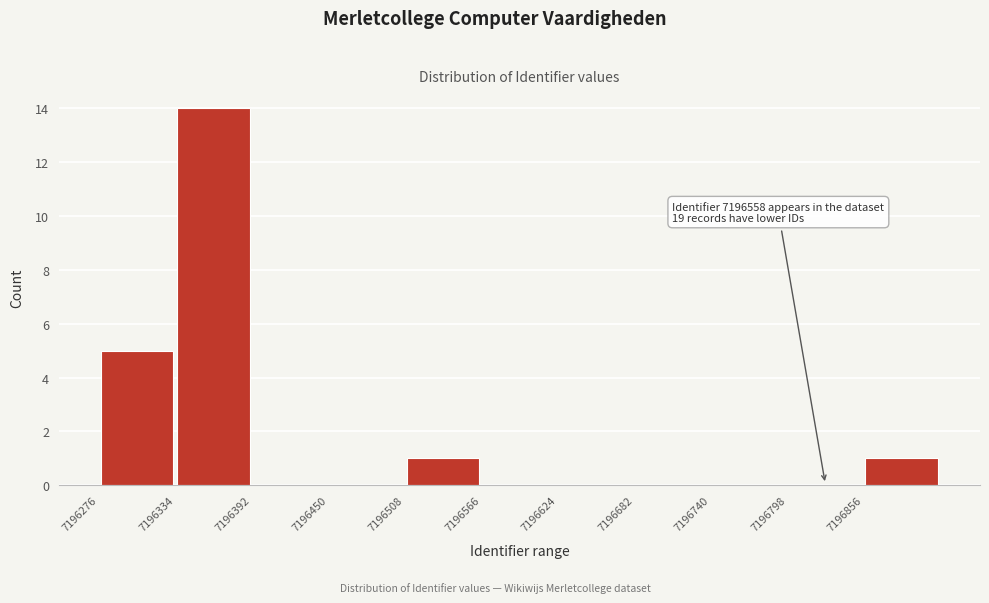

Over which range of the x-axis is the bar tallest?

7196334 to 7196392